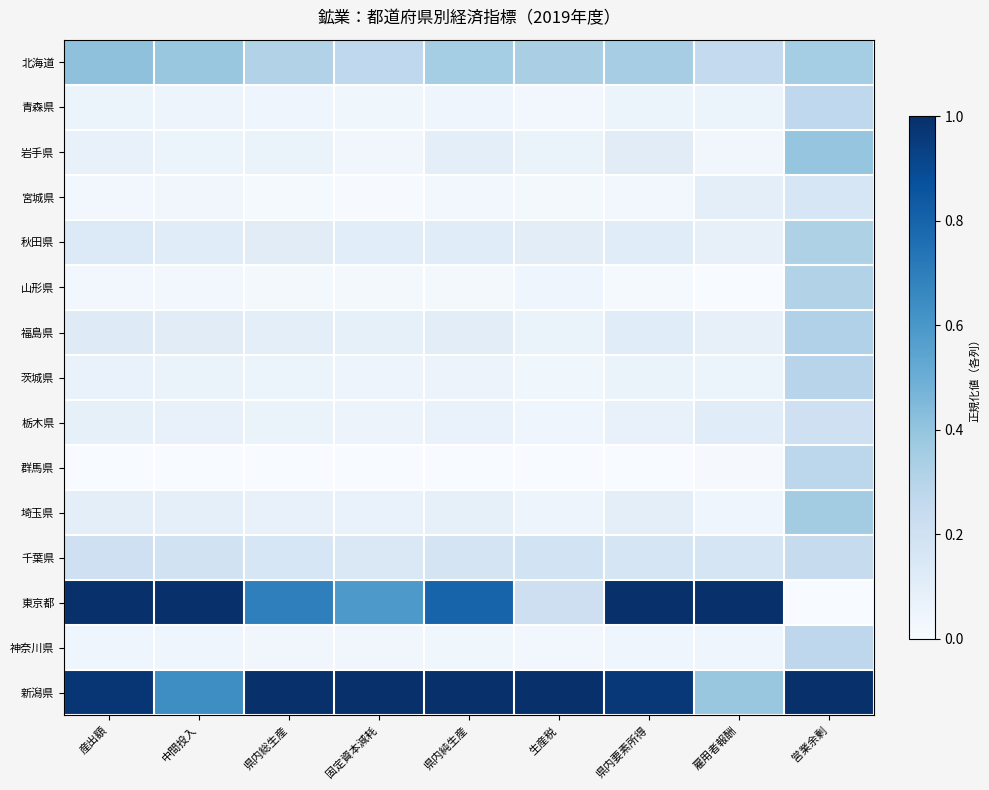

At which category does the chart reach its minimum across all series?

雇用者報酬